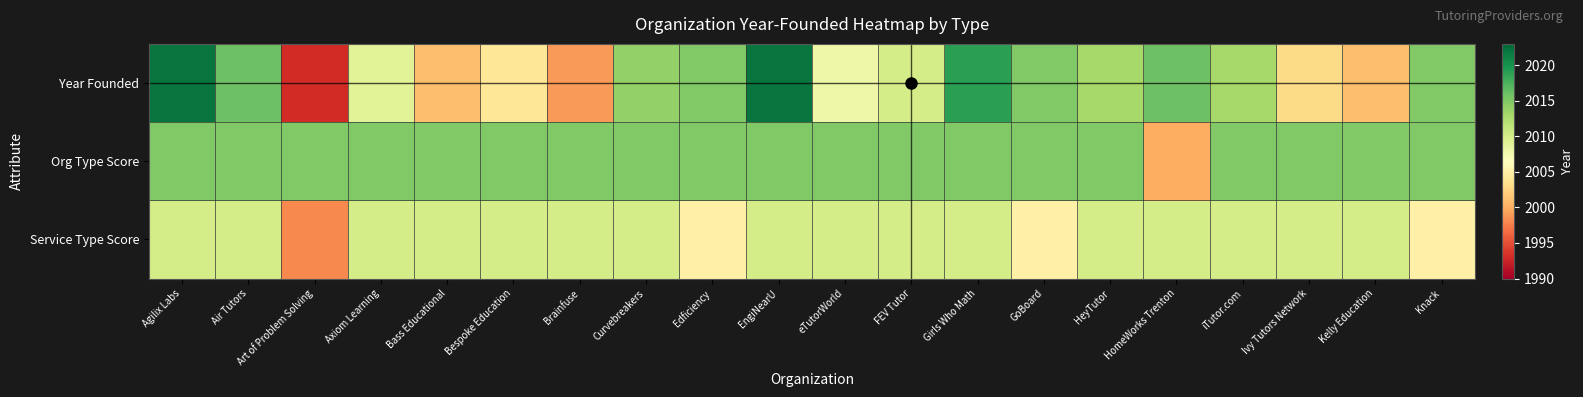

What is the greatest value displayed?

2022